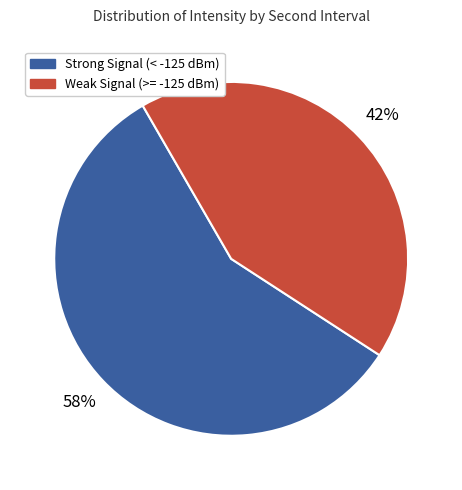

How many segments does this pie chart have?

2